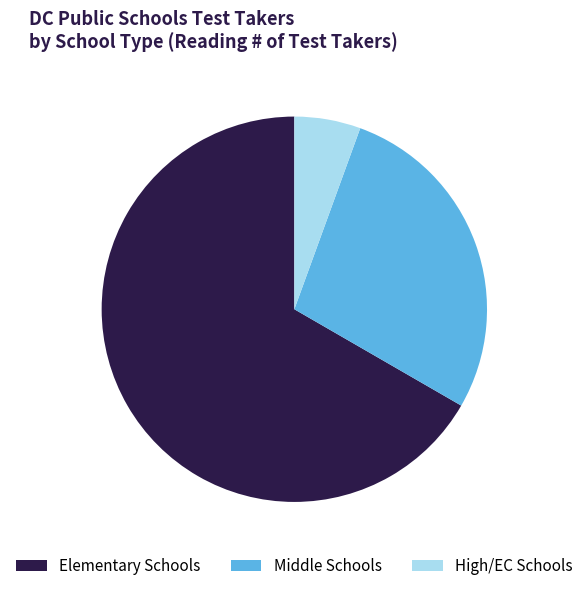

What is the largest slice in the pie chart?

Elementary Schools